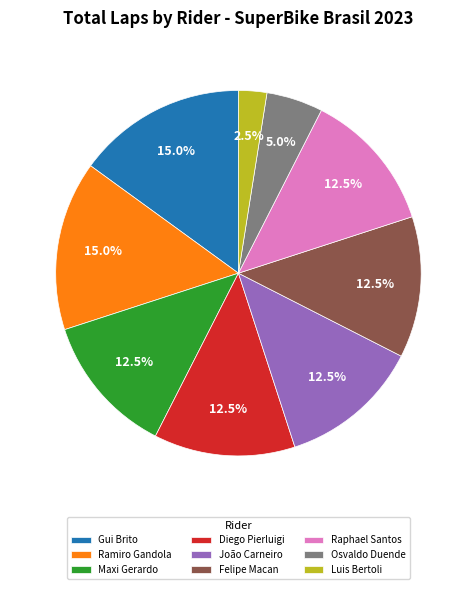

Combined, what portion of the pie is Felipe Macan and Raphael Santos?

25.0%